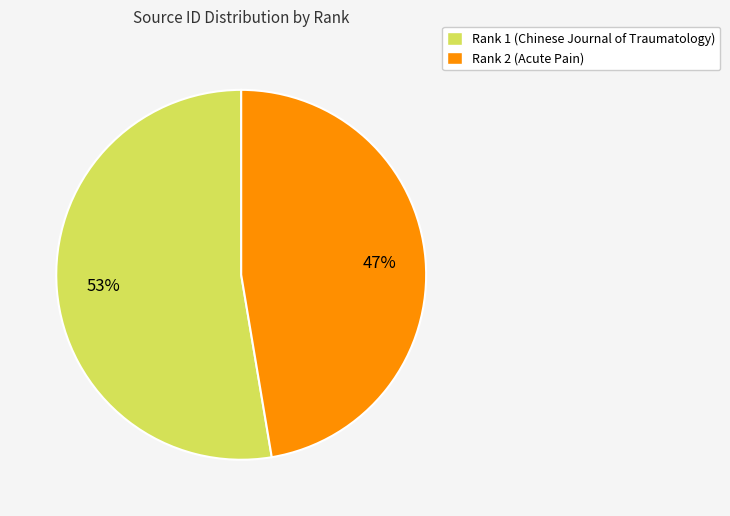

Does Rank 1 (Chinese Journal of Traumatology) represent more than half of the total?

Yes